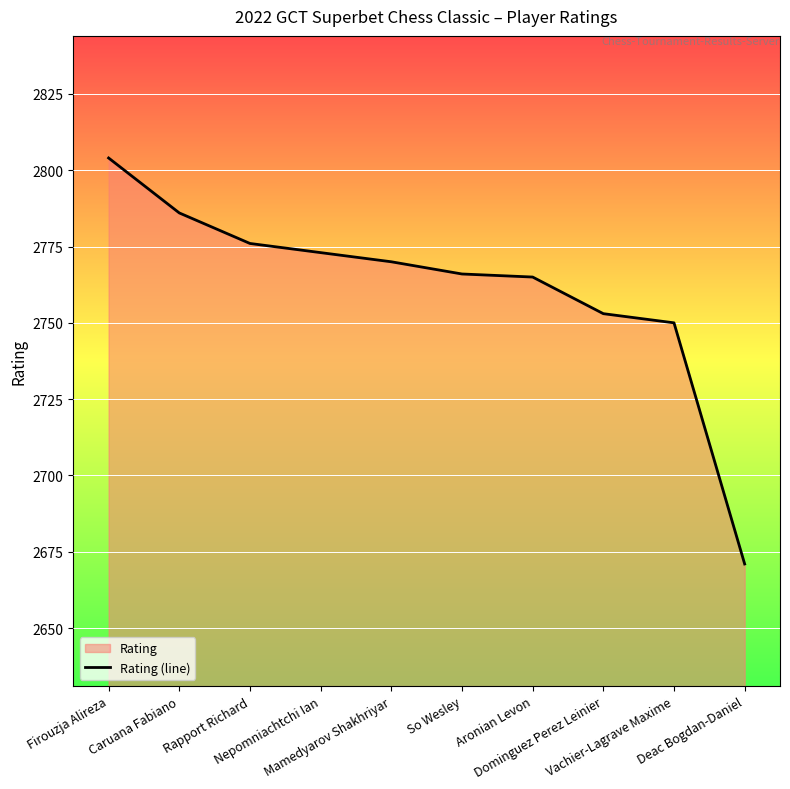

What is the difference between the maximum and minimum values?

133